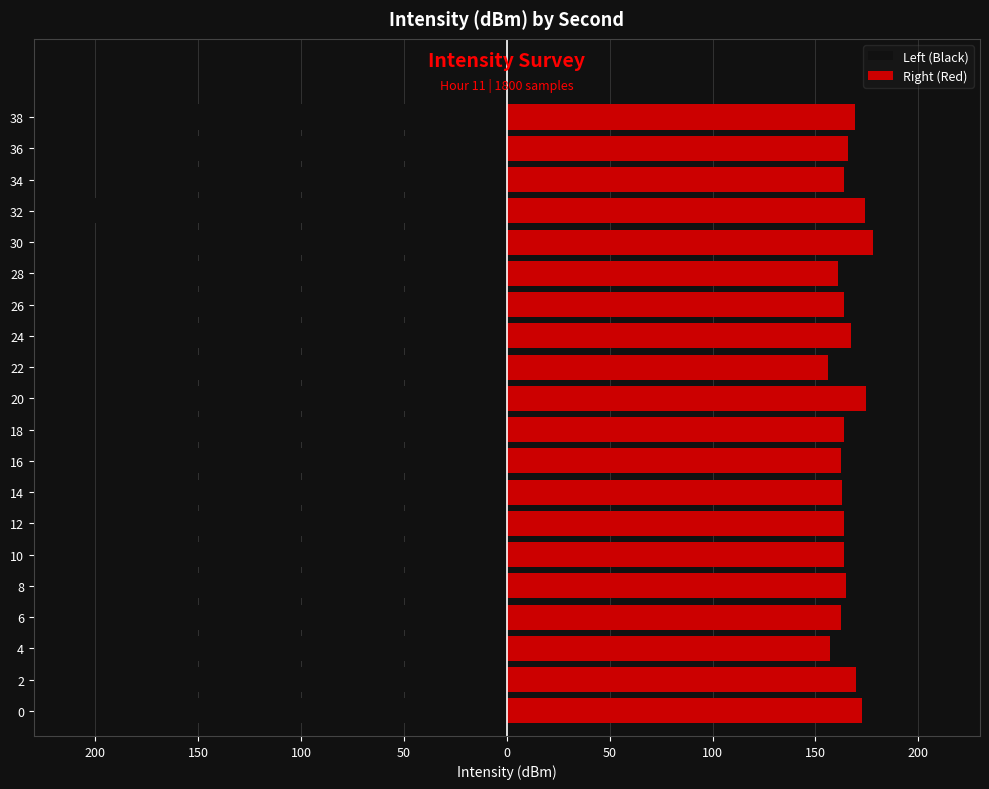

The Left (Black) series shows -165.0 at 20. True or false?

True